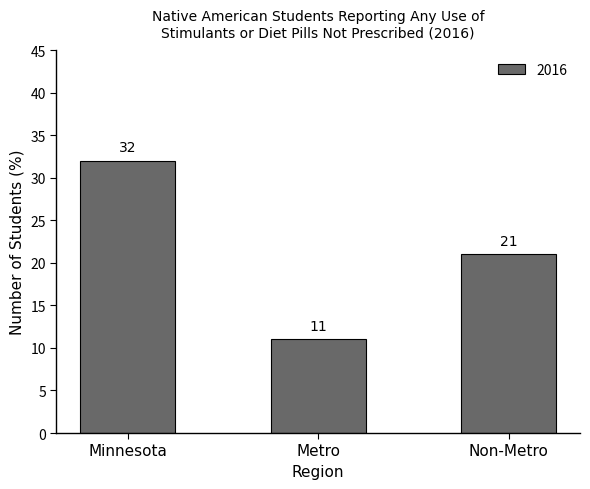

The chart shows a value of 15 at Metro. True or false?

False